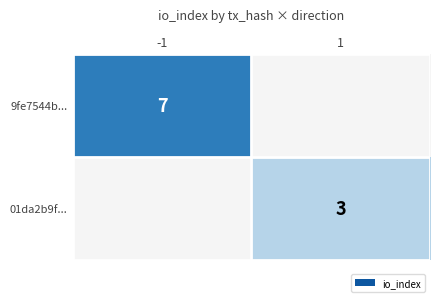

True or false: 9fe7544b... has a value of 10 at -1.

False